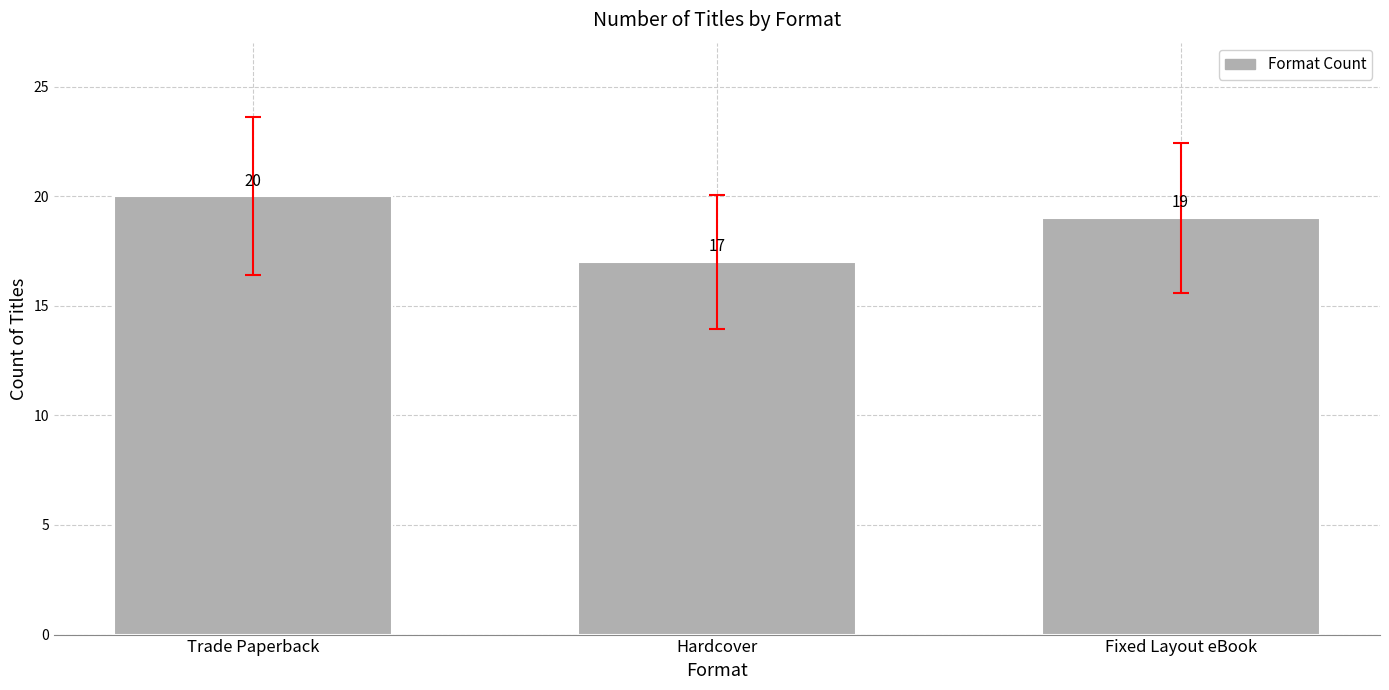

At which label is the value closest to 18?

Hardcover